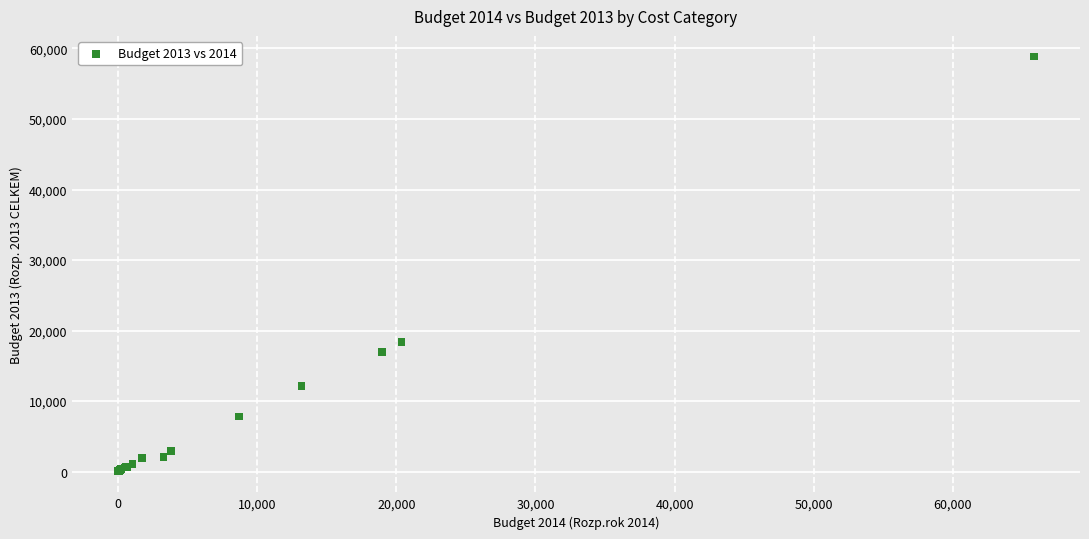

What Y value in the scatter plot is closest to 29421?

18344.3